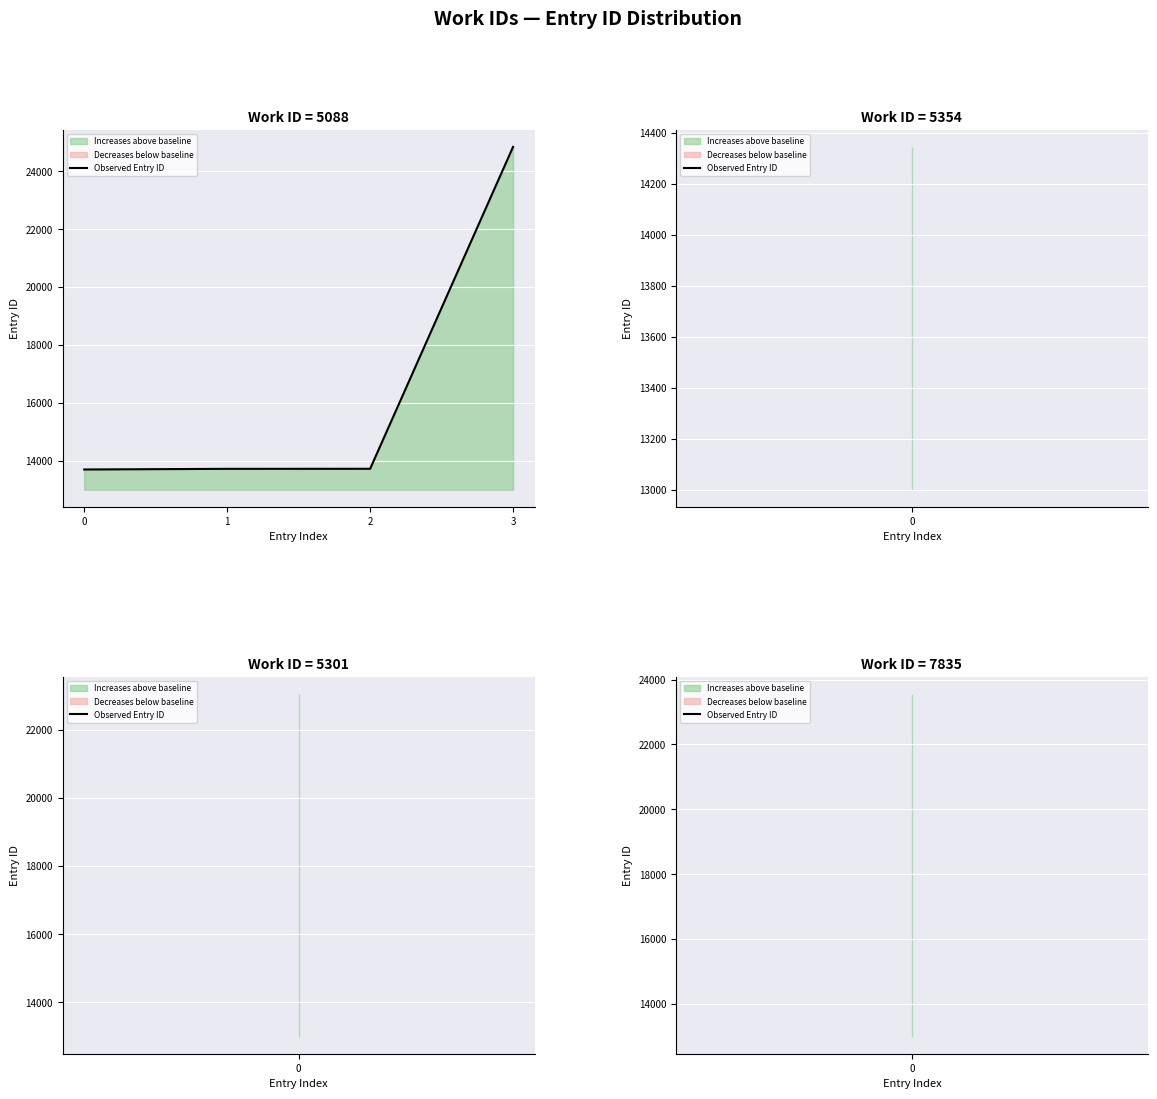

What is the sum of the values at 1 and 3?

38570